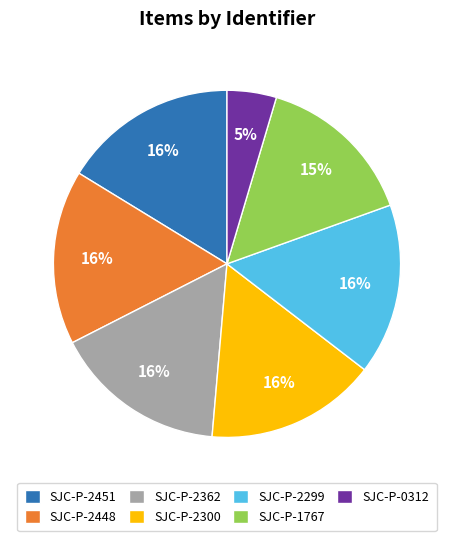

Count the number of slices in the pie.

7